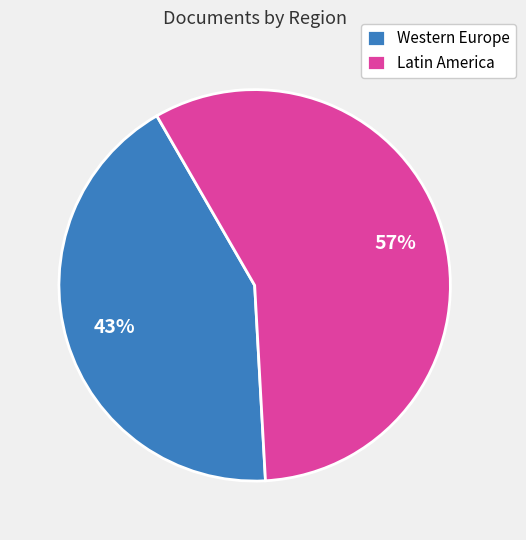

Is there any slice that represents more than half of the pie?

Yes